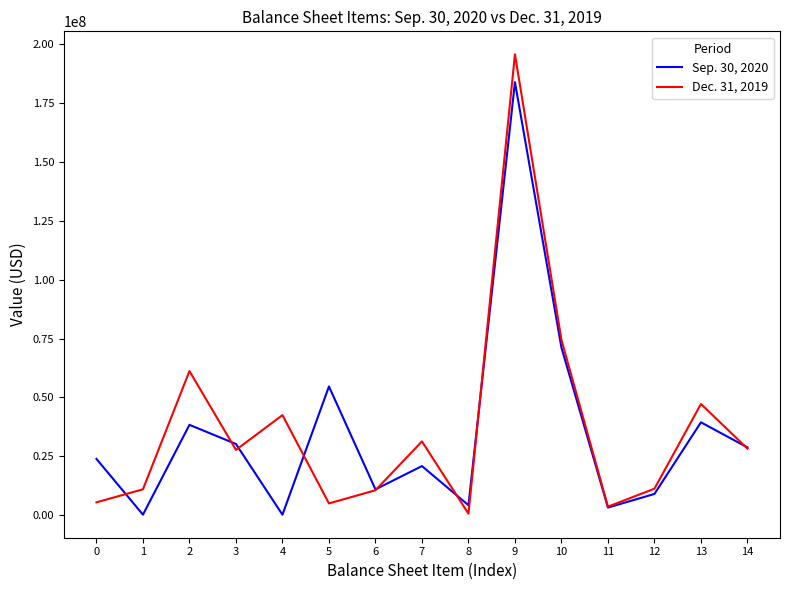

Which series has the largest range (max minus min)?

Dec. 31, 2019